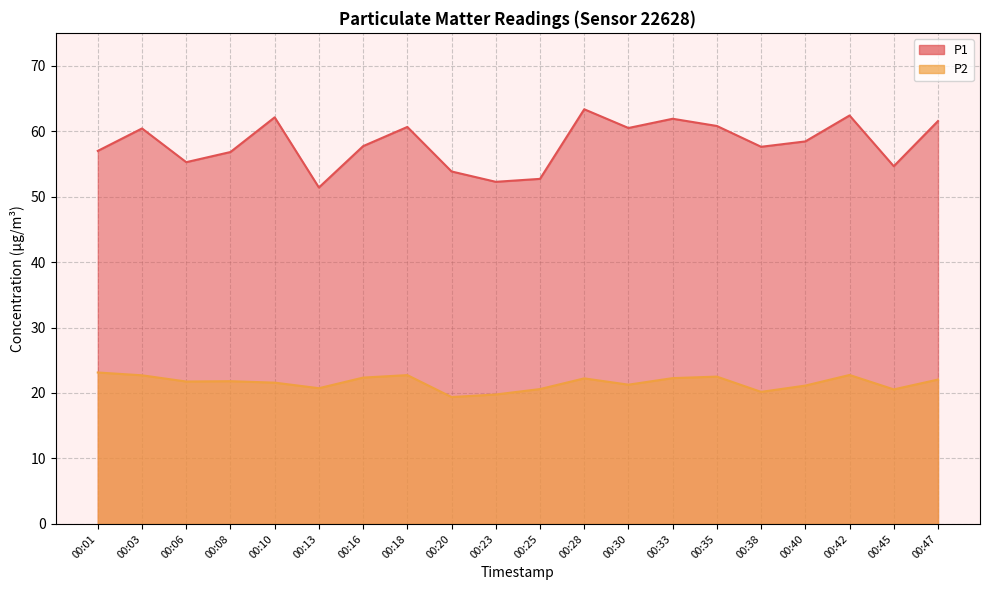

What is the difference between the P2 values at 00:23 and 00:13?

1.0